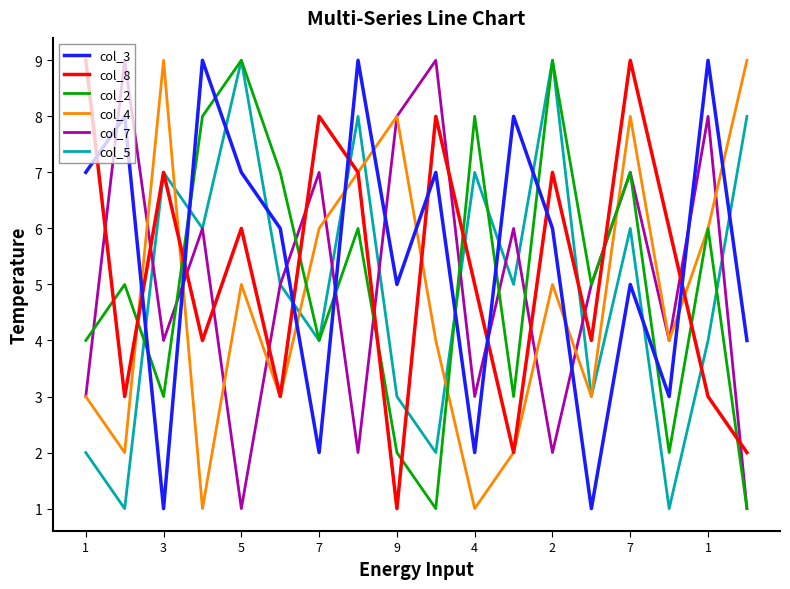

Which series ends up on top after the final intersection of col_7 and col_3?

col_3